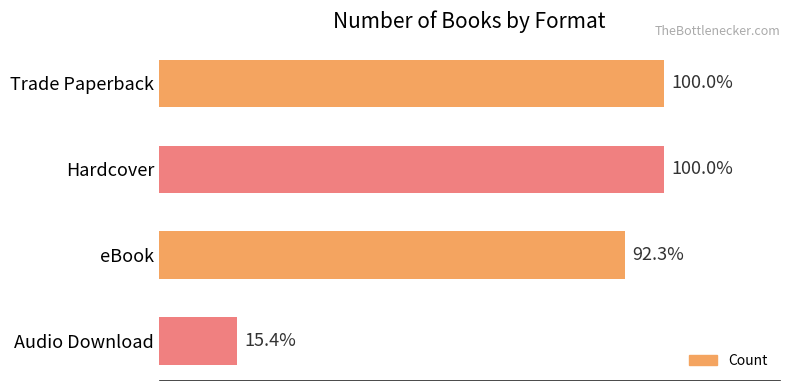

What is the maximum value shown in the chart?

13